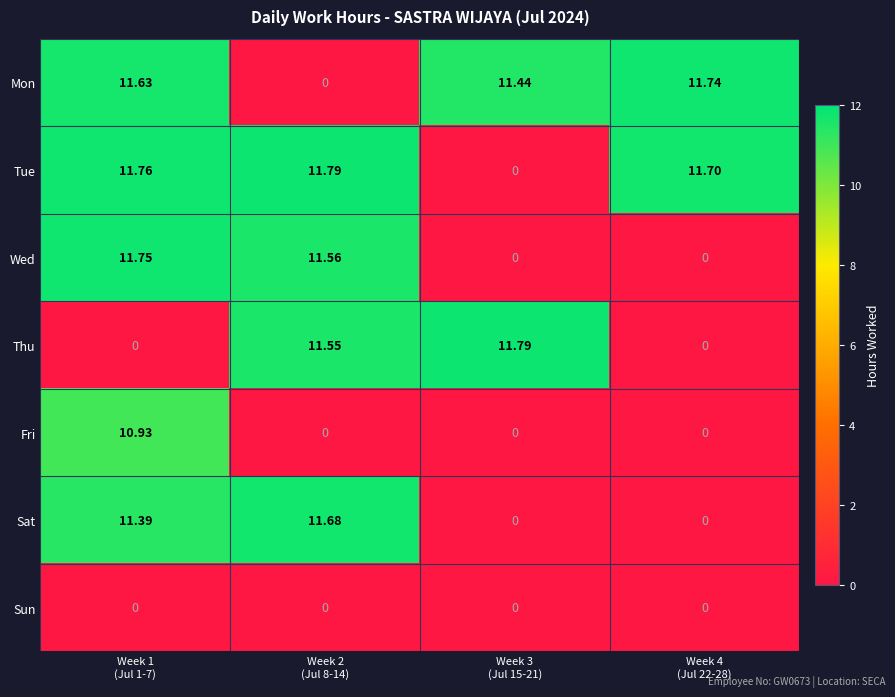

Which series has the largest total across all categories?

Tue